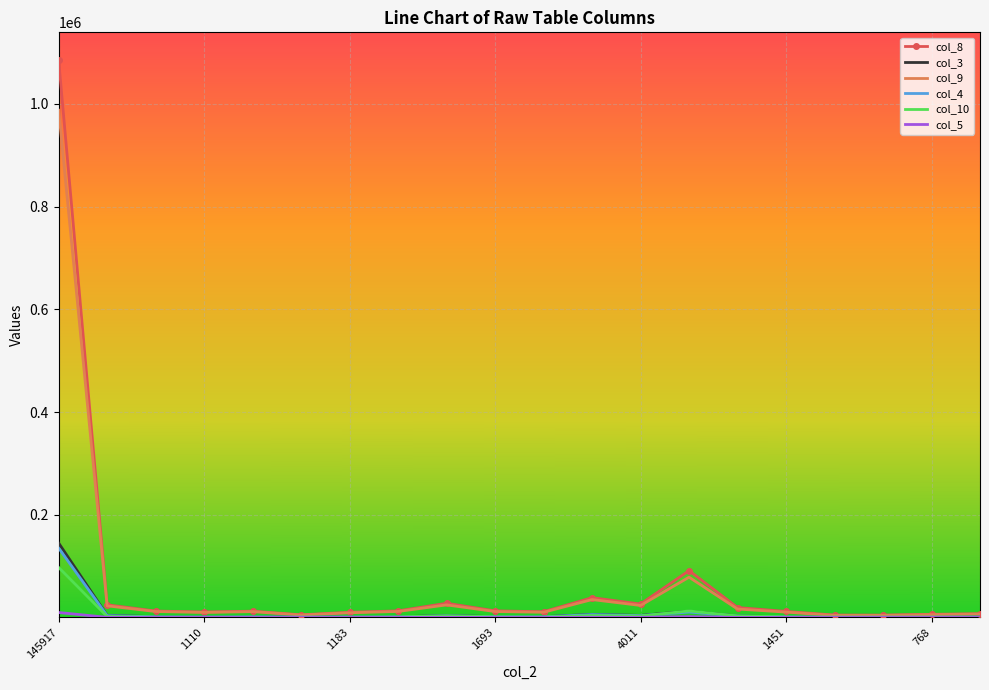

How many values in the col_8 series are below 12538?

10